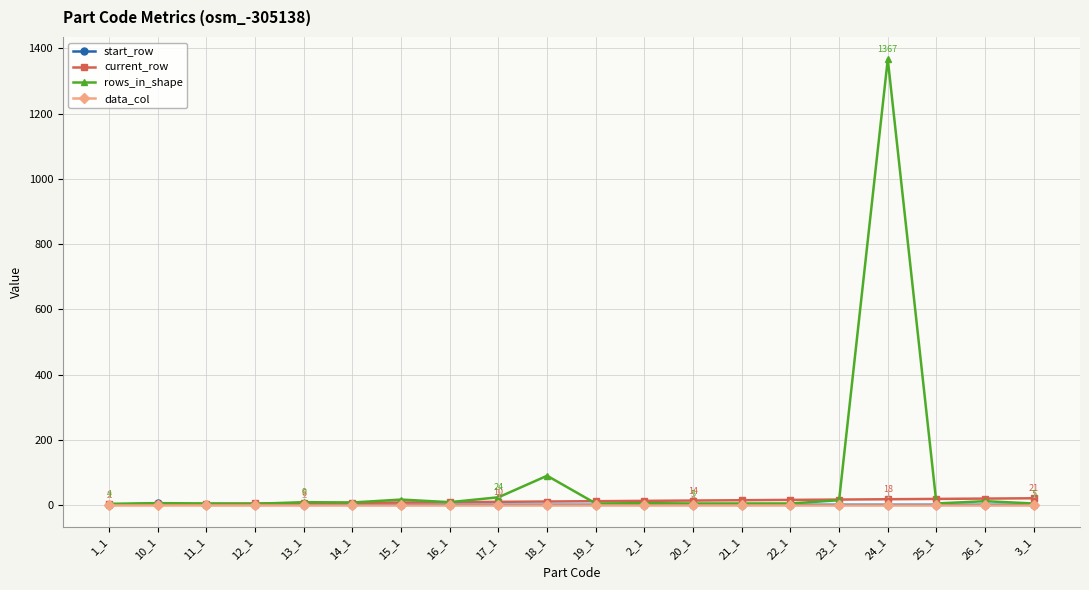

What is the label of the 16th point from the right?

13_1